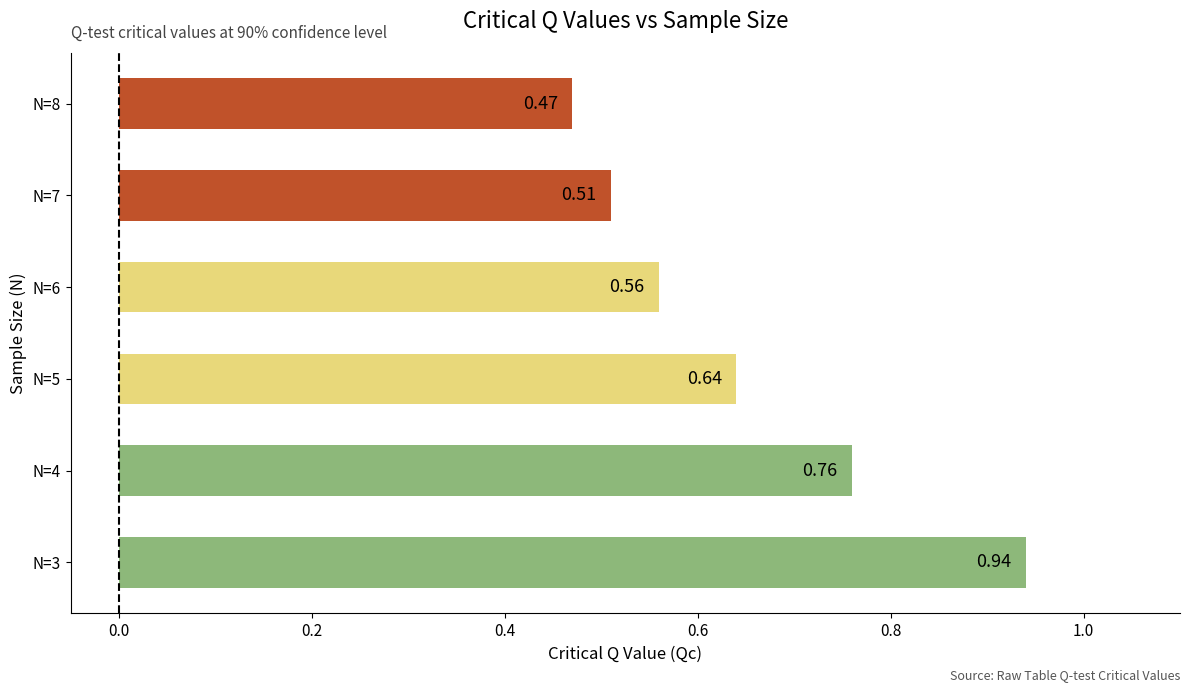

Count the number of categories in the chart.

6